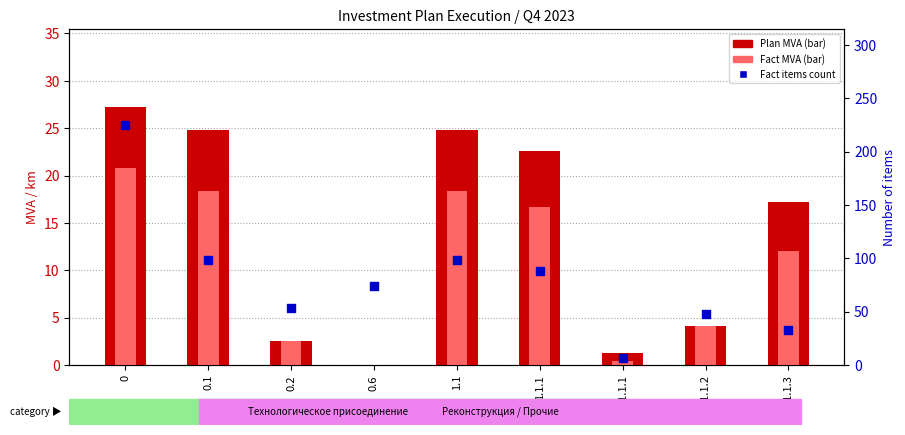

Which series reaches the minimum Y coordinate?

Plan MVA